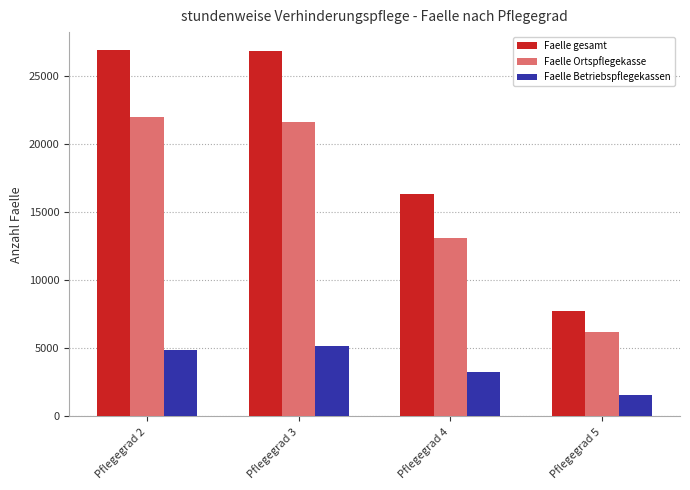

What is the difference between the maximum and second lowest values in the Faelle gesamt series?

10561